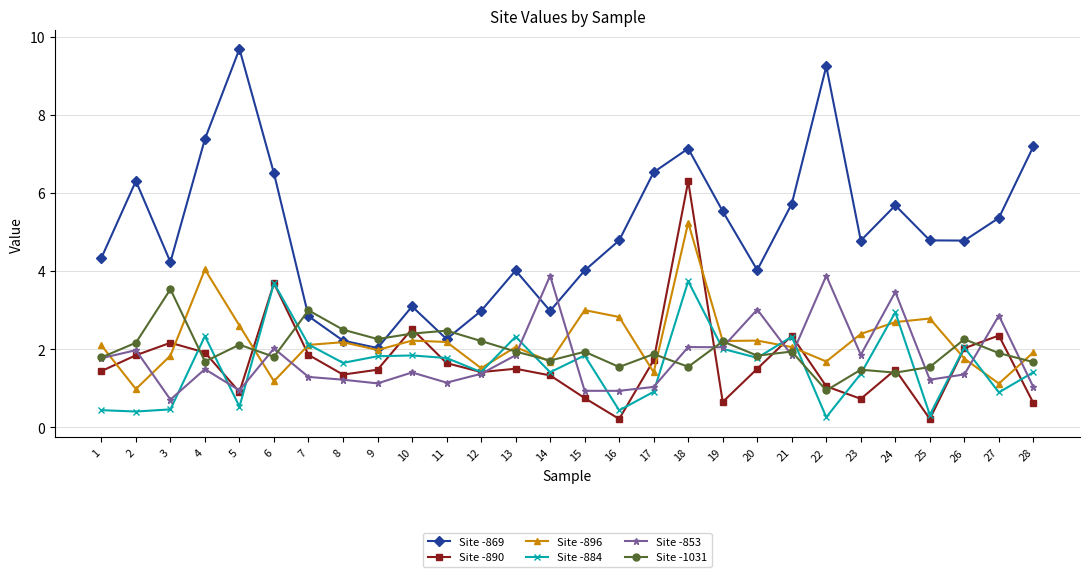

At which label does Site -1031 reach its peak?

3